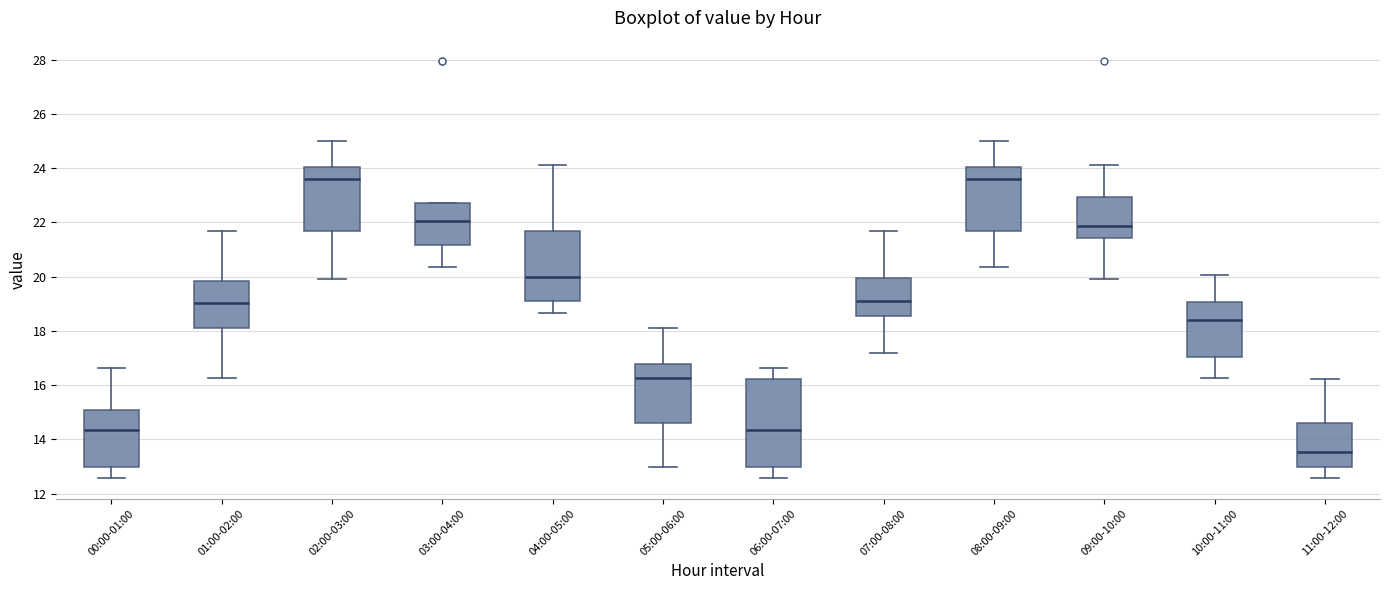

Which box is the tallest, from its lower edge to its upper edge?

06:00-07:00